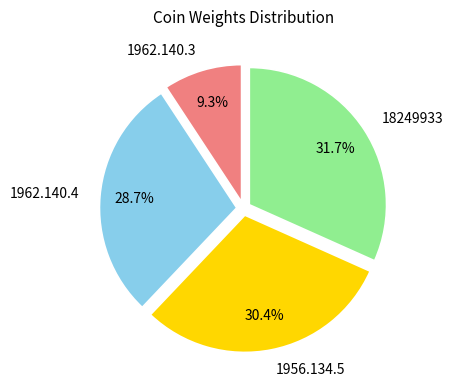

Which category has the biggest portion of the pie?

18249933